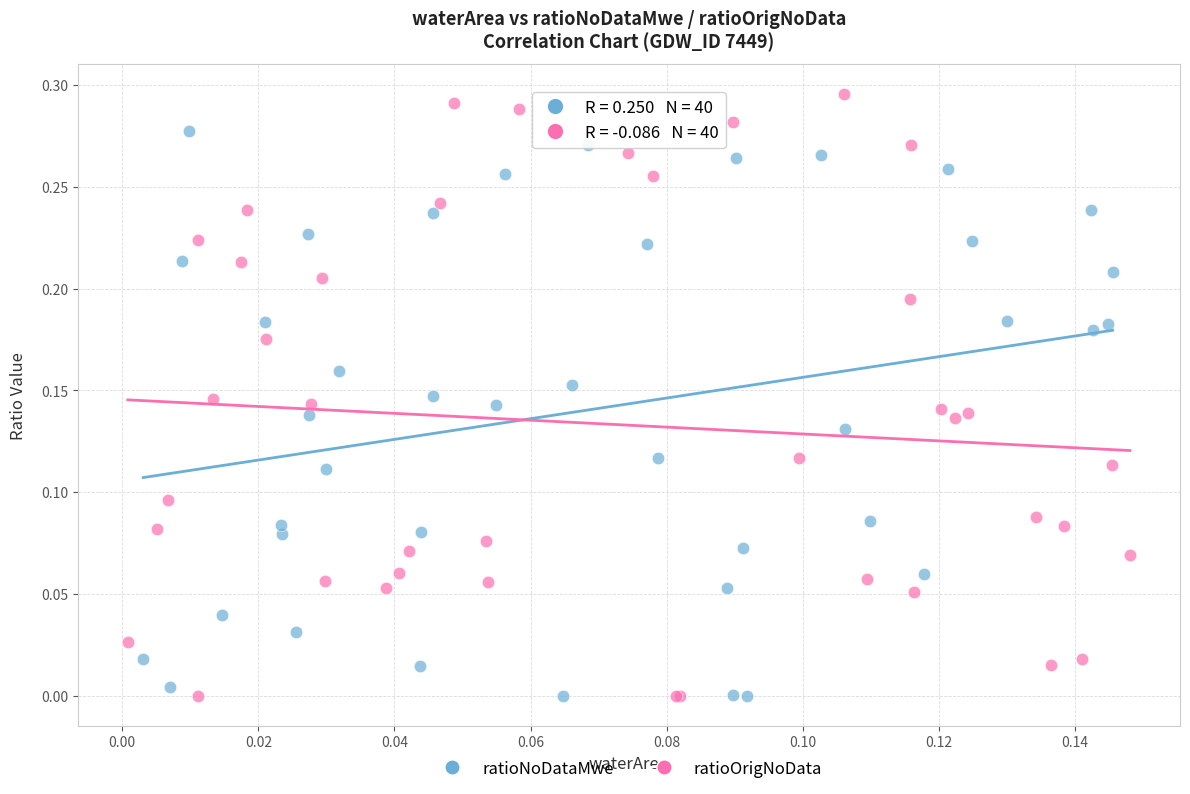

Which series contains the highest Y value?

ratioOrigNoData